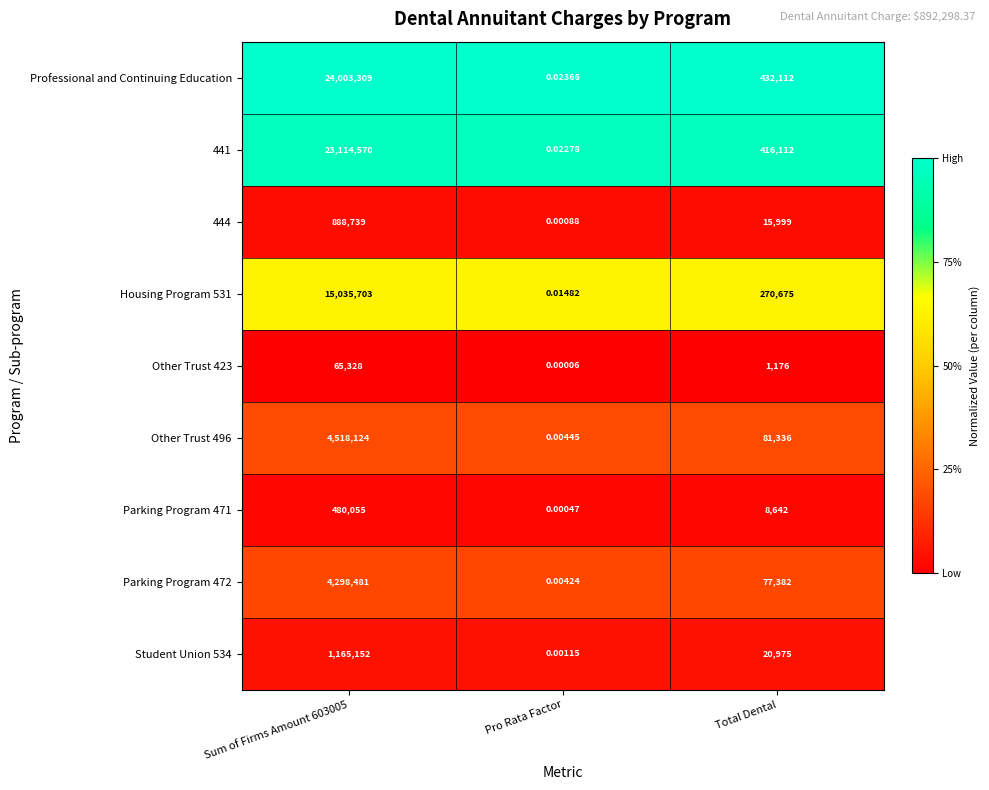

Which series has the largest total across all categories?

Professional and Continuing Education